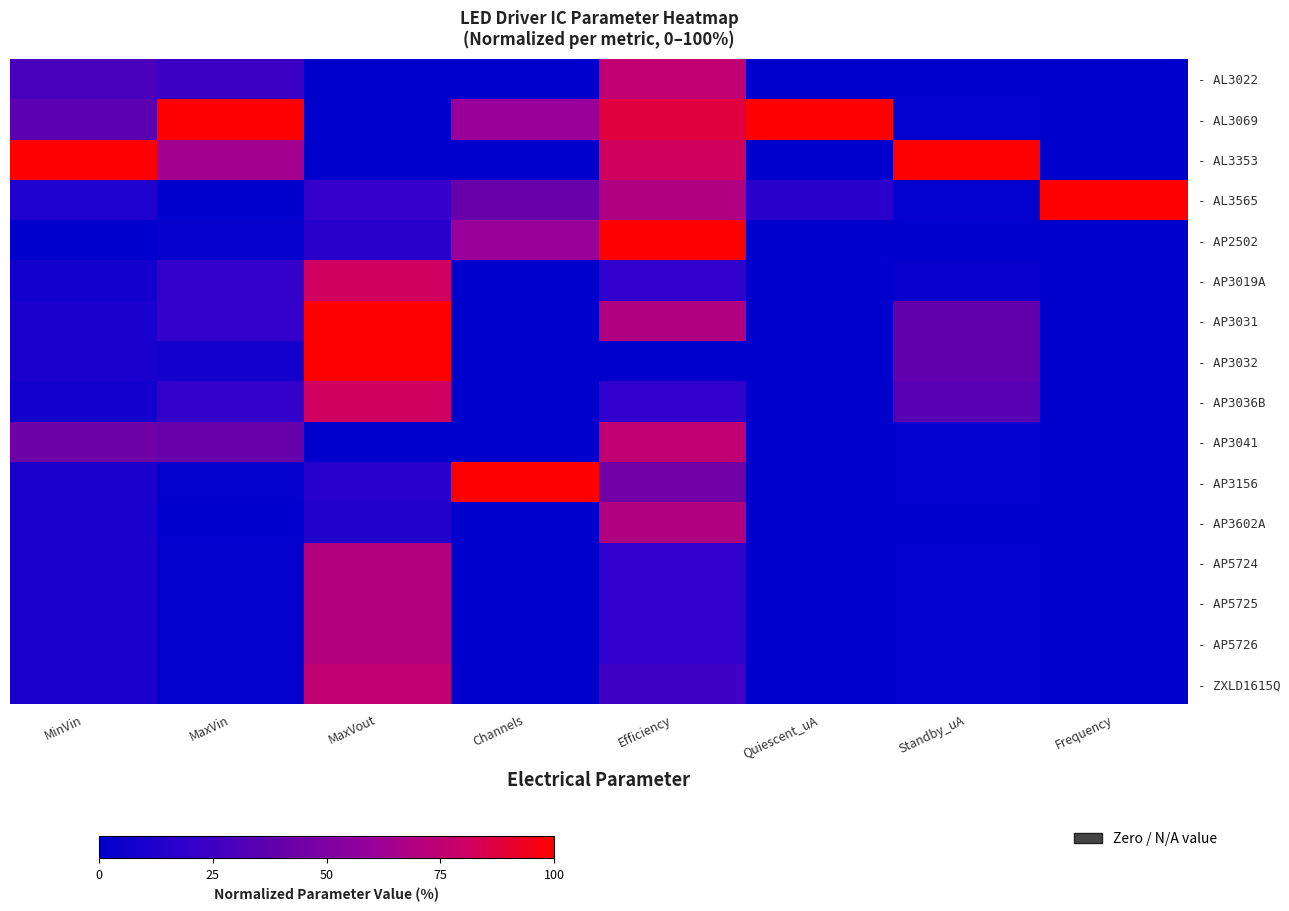

How many distinct data groups are displayed?

16